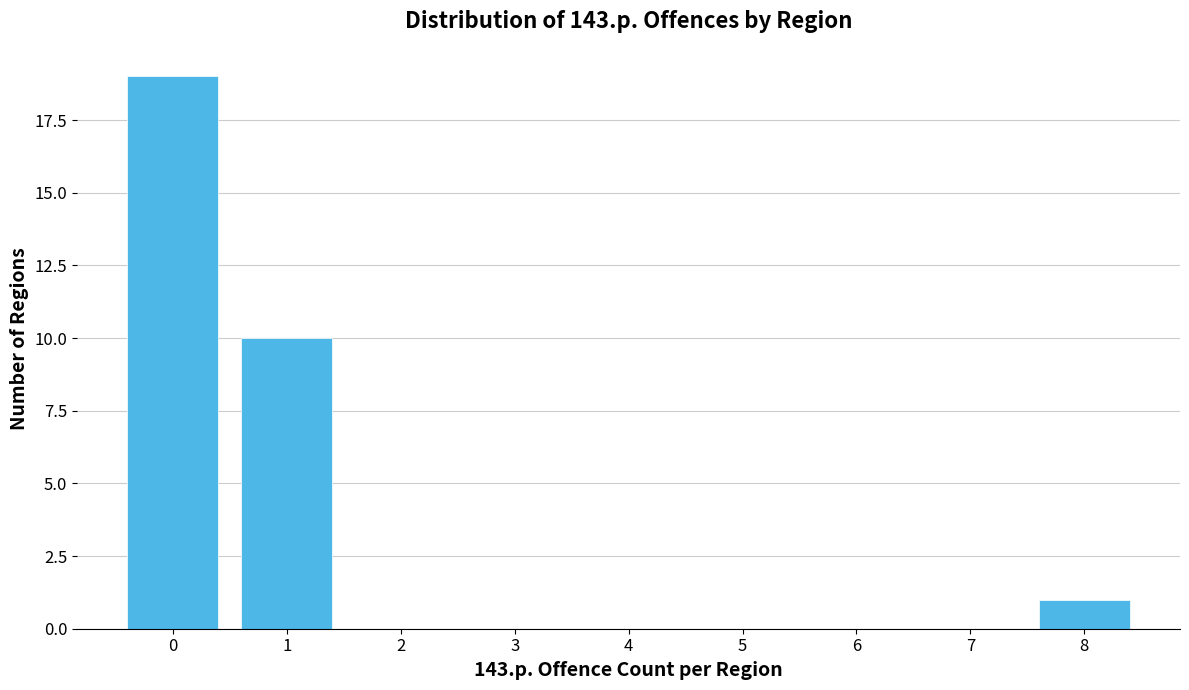

Over which range of the x-axis is the bar tallest?

-0.5 to 0.5